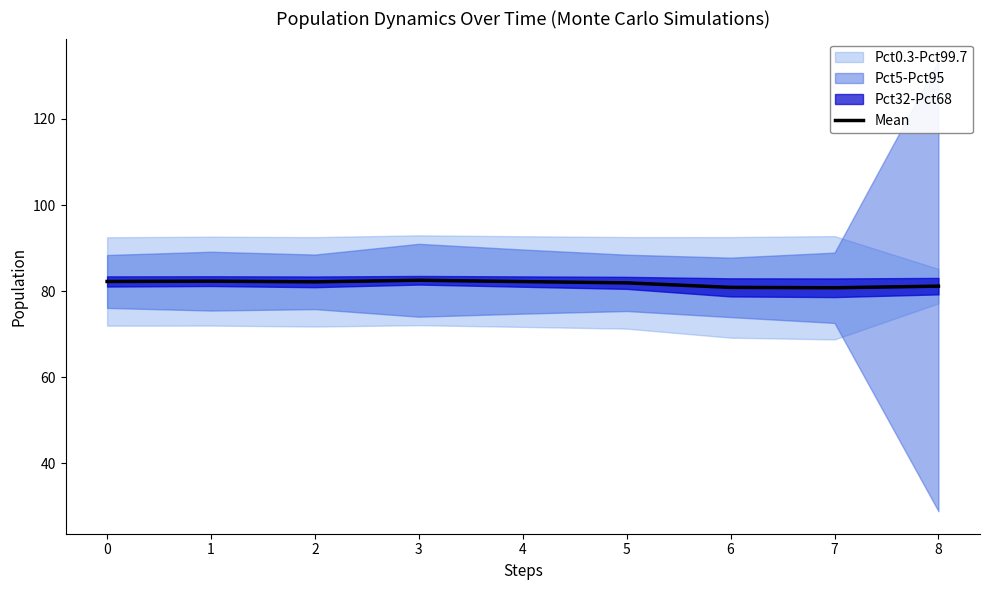

True or false: Mean has a value of 82.3 at 0.

True